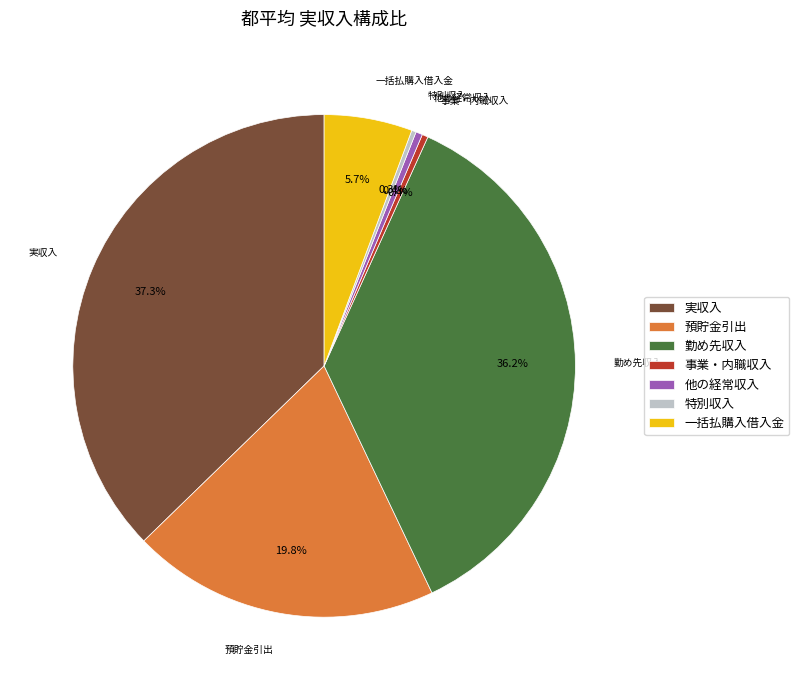

Do 勤め先収入 and 事業・内職収入 together represent more than half of the pie?

No